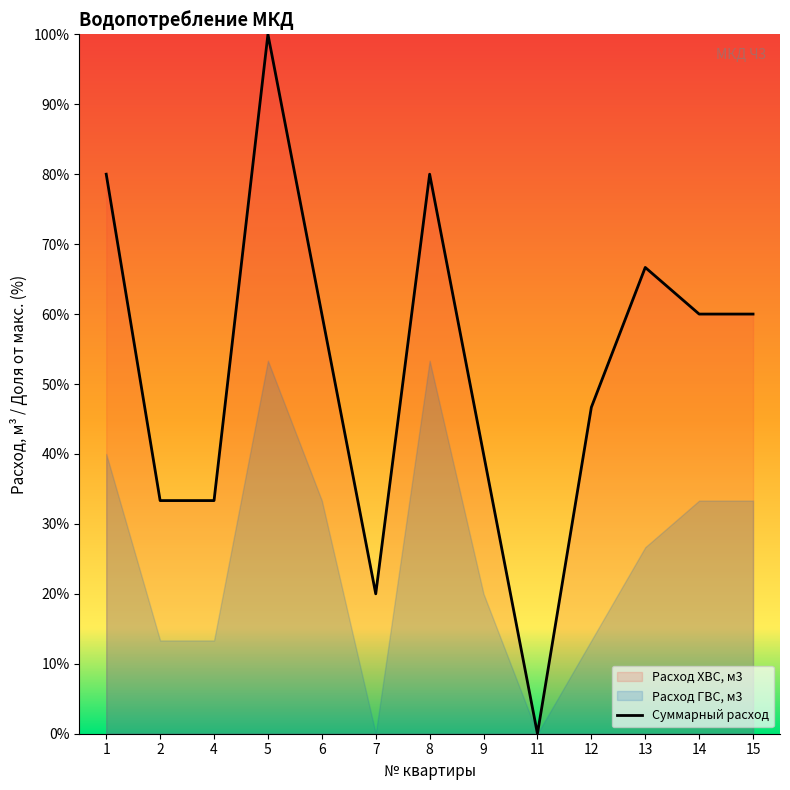

Reading left to right, what are all the values shown in this chart?

80.0	33.3	33.3	100.0	60.0	20.0	80.0	40.0	0.0	46.7	66.7	60.0	60.0